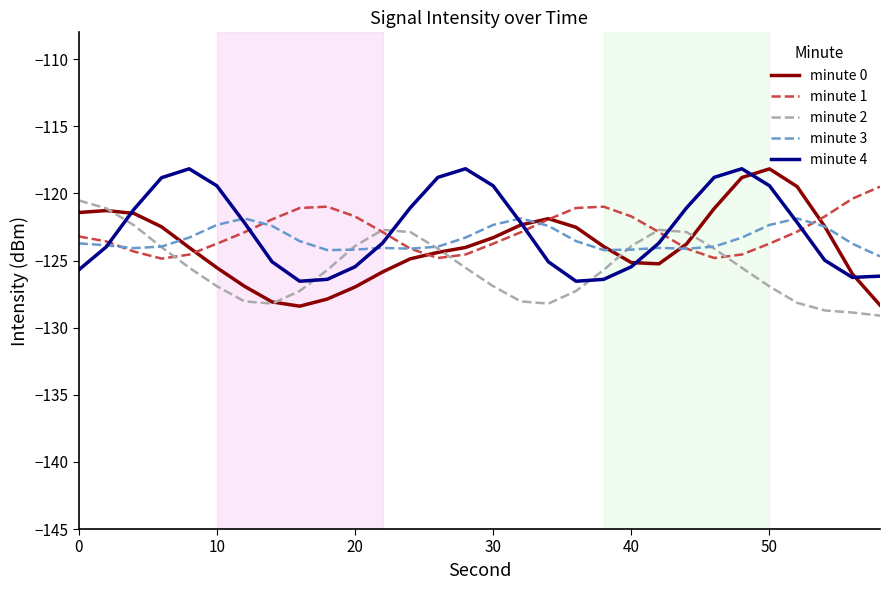

Which series has the widest spread of values?

minute 0